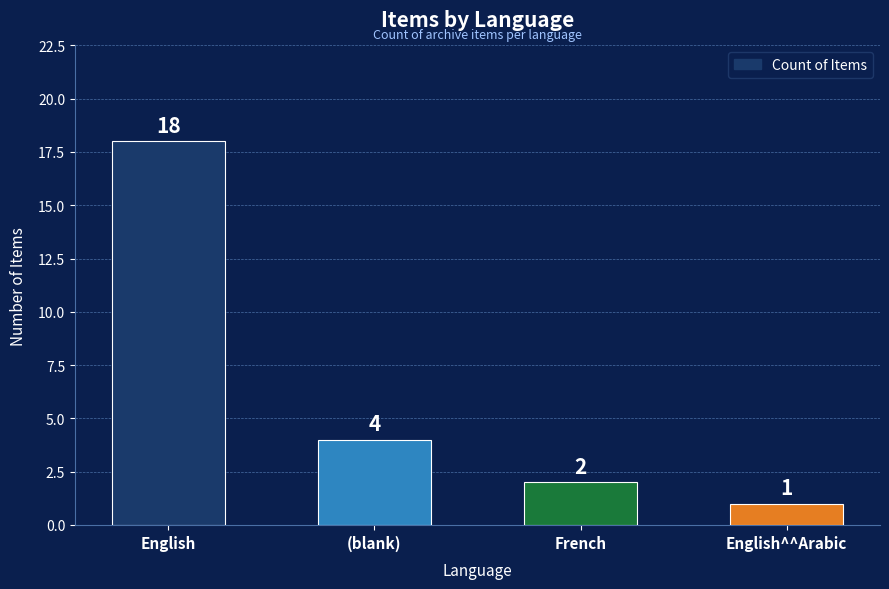

What is the average value?

6